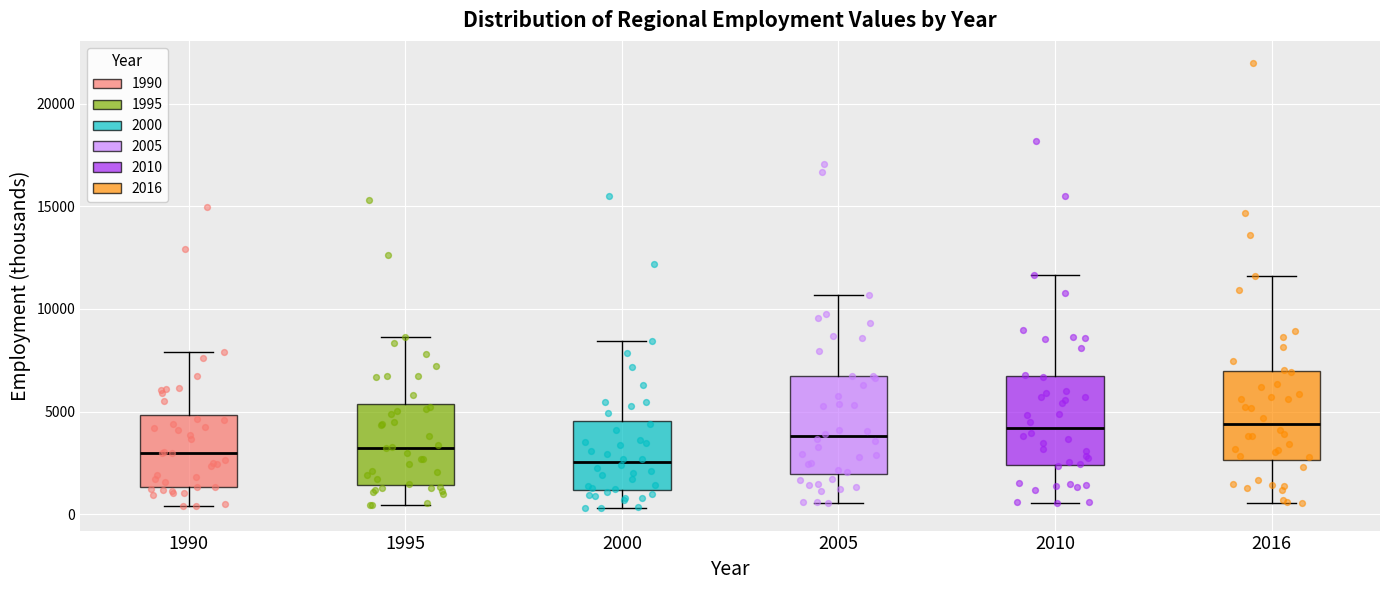

Reading left to right, transcribe this box plot: for each box, give where its median line is, the range the box spans, and where its two whiskers end, as read against the y-axis. The values are not printed on the chart, so give them approximately, as read against the axis.

1990: median 3000, box 1500 to 5000, whiskers 500 to 8000
1995: median 3000, box 1500 to 5500, whiskers 500 to 8500
2000: median 2500, box 1000 to 4500, whiskers 500 to 8500
2005: median 4000, box 2000 to 6500, whiskers 500 to 10500
2010: median 4000, box 2500 to 6500, whiskers 500 to 11500
2016: median 4500, box 2500 to 7000, whiskers 500 to 11500